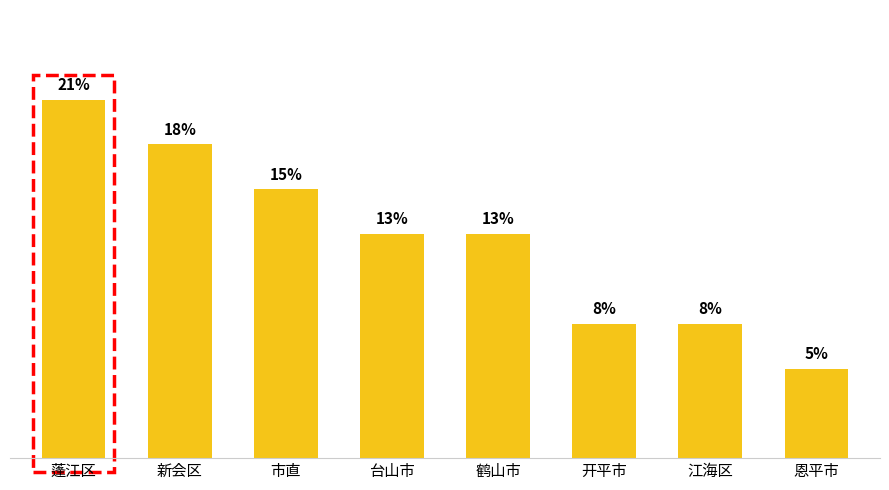

Does the chart contain any negative values?

No